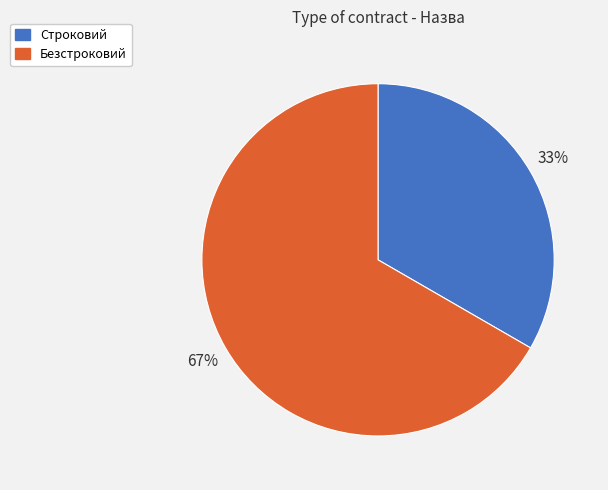

How many slices are in this pie chart?

2